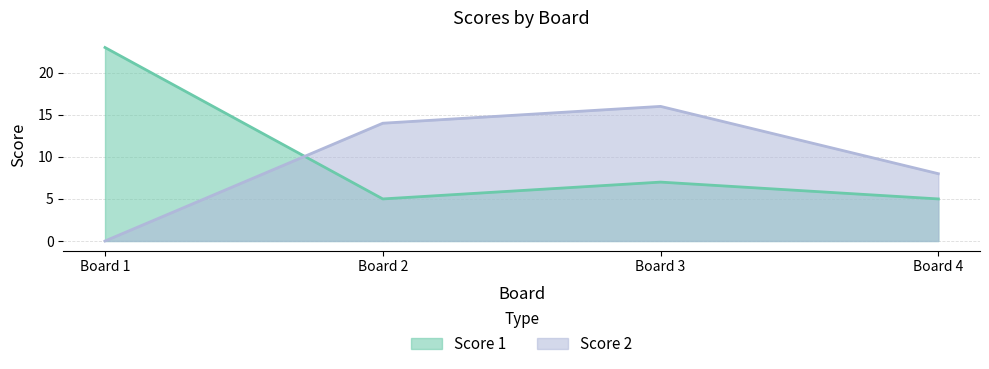

Reading right to left, list all the values displayed in this chart.

Score 1: 5	7	5	23
Score 2: 8	16	14	0